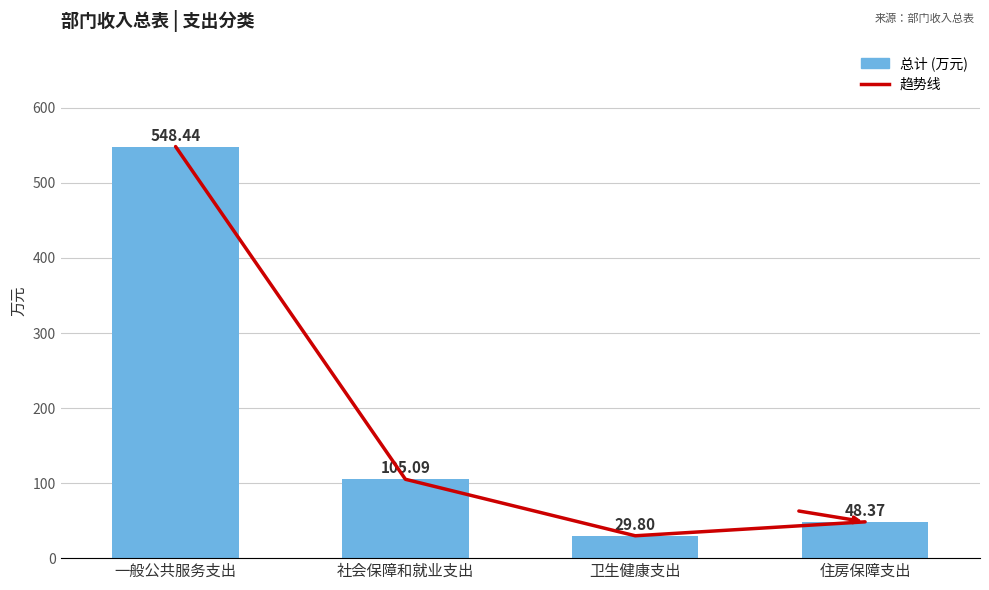

What position from the right is 一般公共服务支出?

4